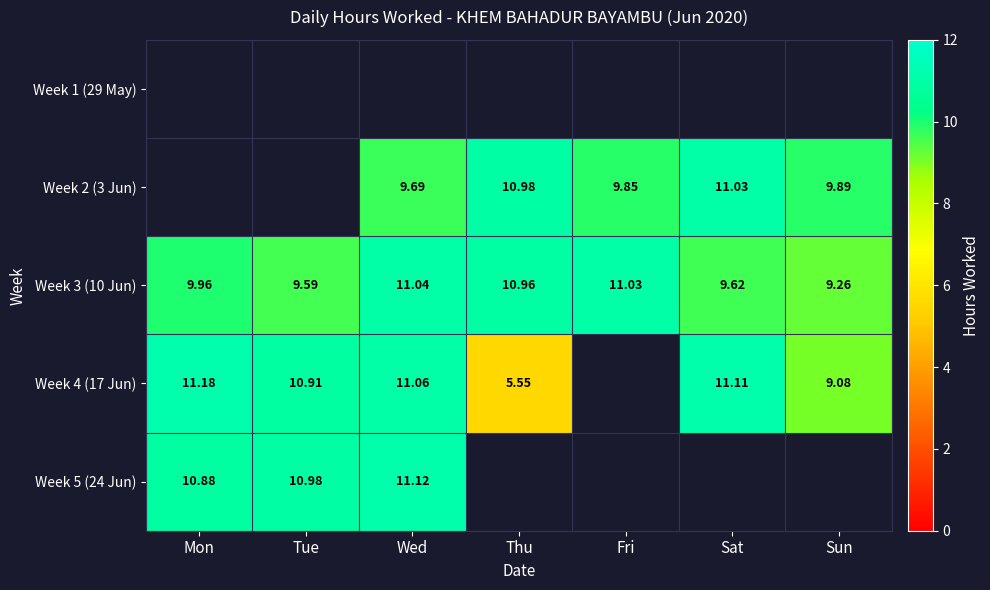

Which series has the largest range (max minus min)?

Week 4 (17 Jun)